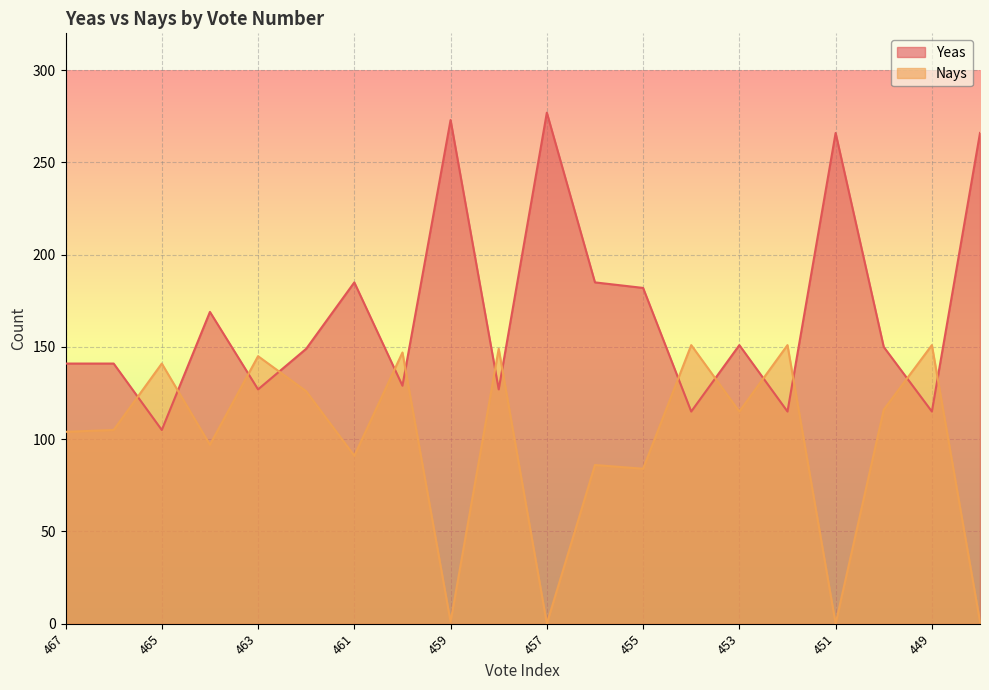

Which has a higher value, 459 or 449?

459